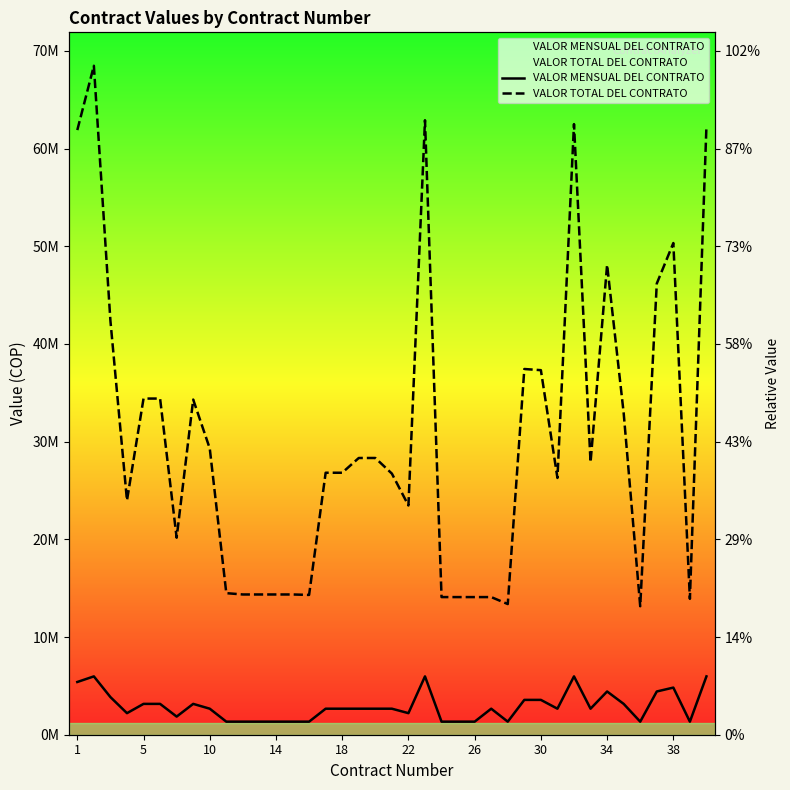

Is it true that VALOR MENSUAL DEL CONTRATO equals 9683779 at 1?

False